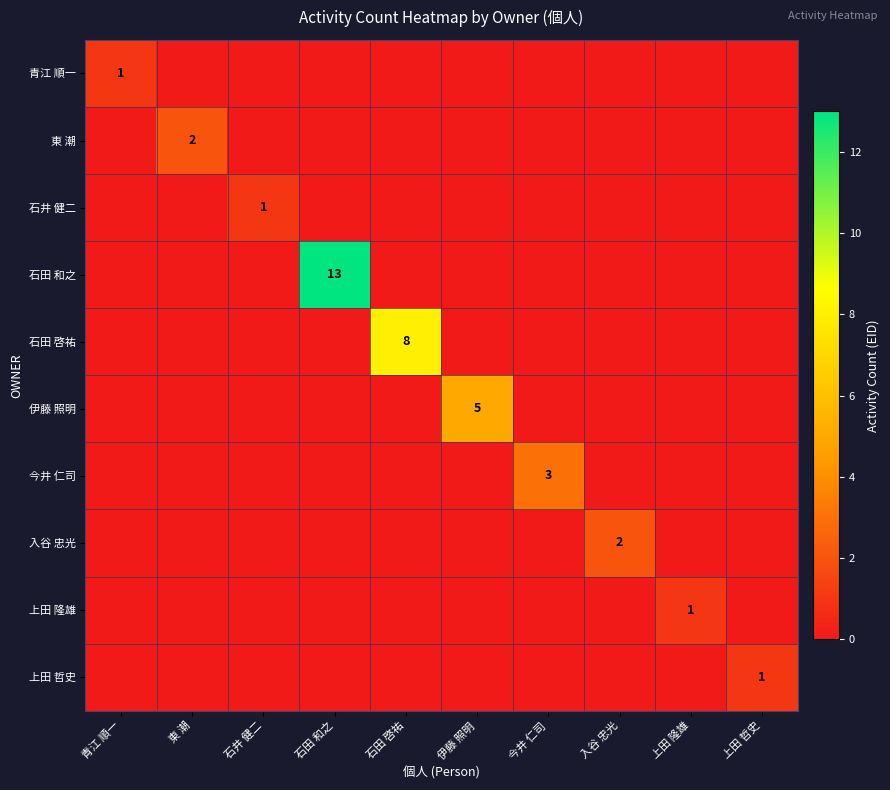

Which has a higher value, 上田 隆雄 or 伊藤 照明?

上田 隆雄